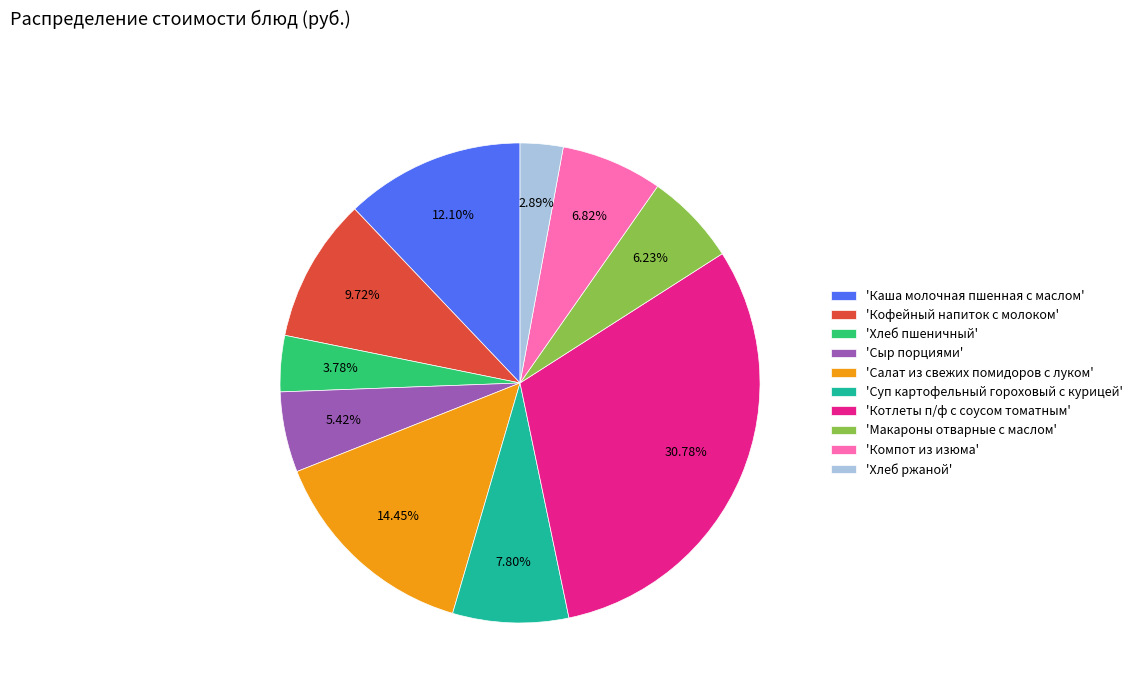

Which category has the biggest portion of the pie?

'Котлеты п/ф с соусом томатным'